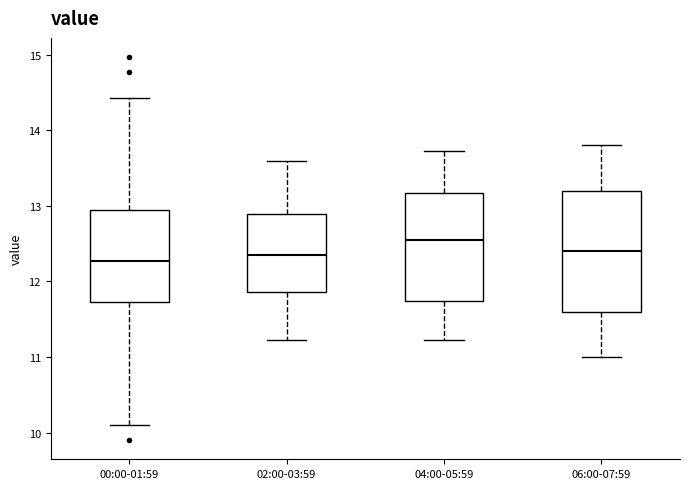

Comparing the boxes themselves (not the whiskers), which one is the tallest?

06:00-07:59